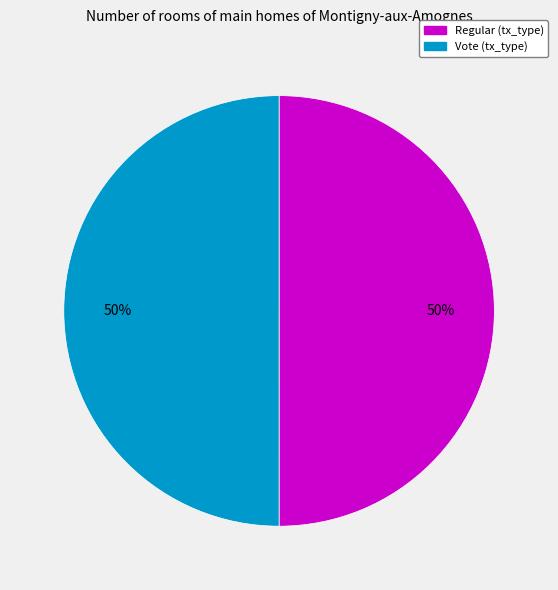

Approximately how many times larger is the value at Regular (tx_type) compared to Vote (tx_type)?

1.0